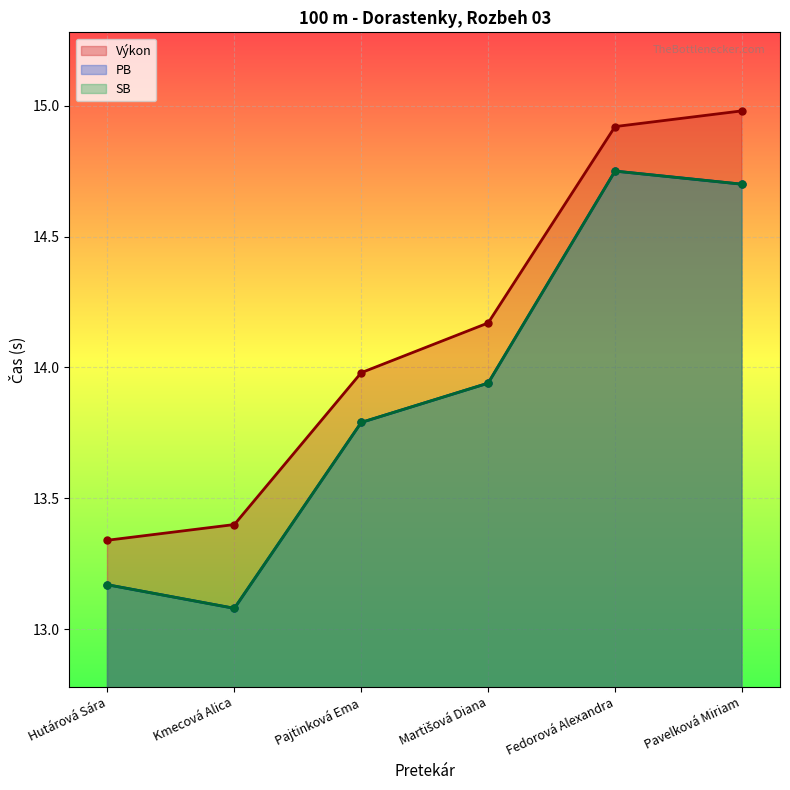

True or false: Výkon has more than 1 points higher than both neighbors.

False